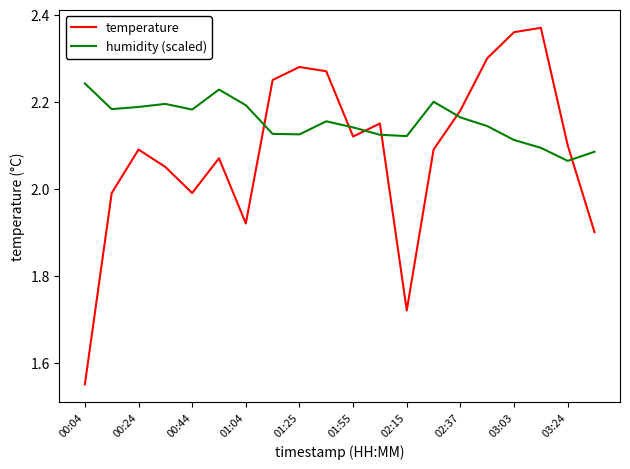

Rank the series by their maximum value, from lowest to highest.

humidity (scaled), temperature